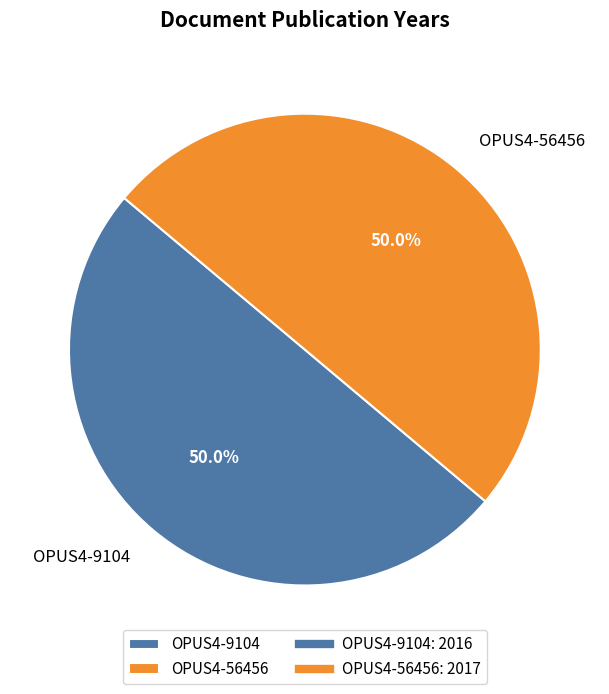

What percentage is NOT represented by OPUS4-56456?

50.0%